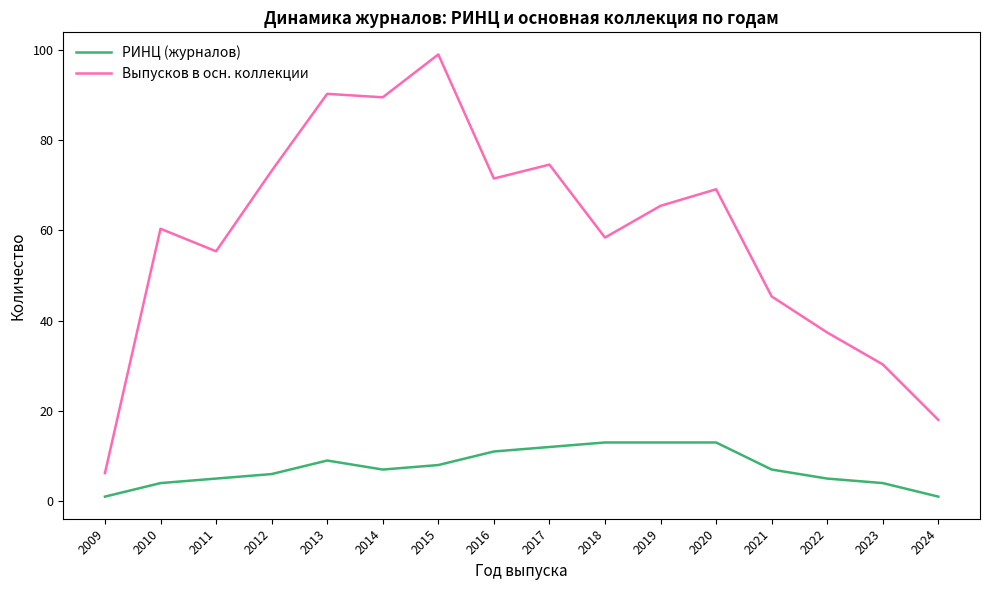

What is the difference between the maximum and second lowest values in the РИНЦ (журналов) series?

12.0